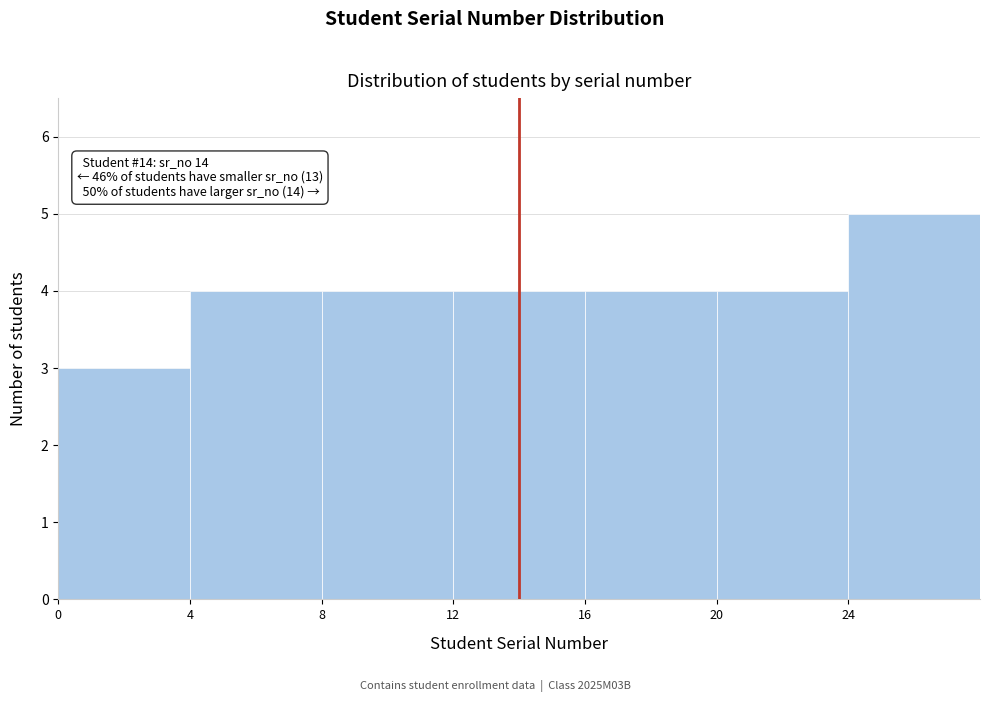

Over which range of the x-axis is the bar tallest?

24 to 28